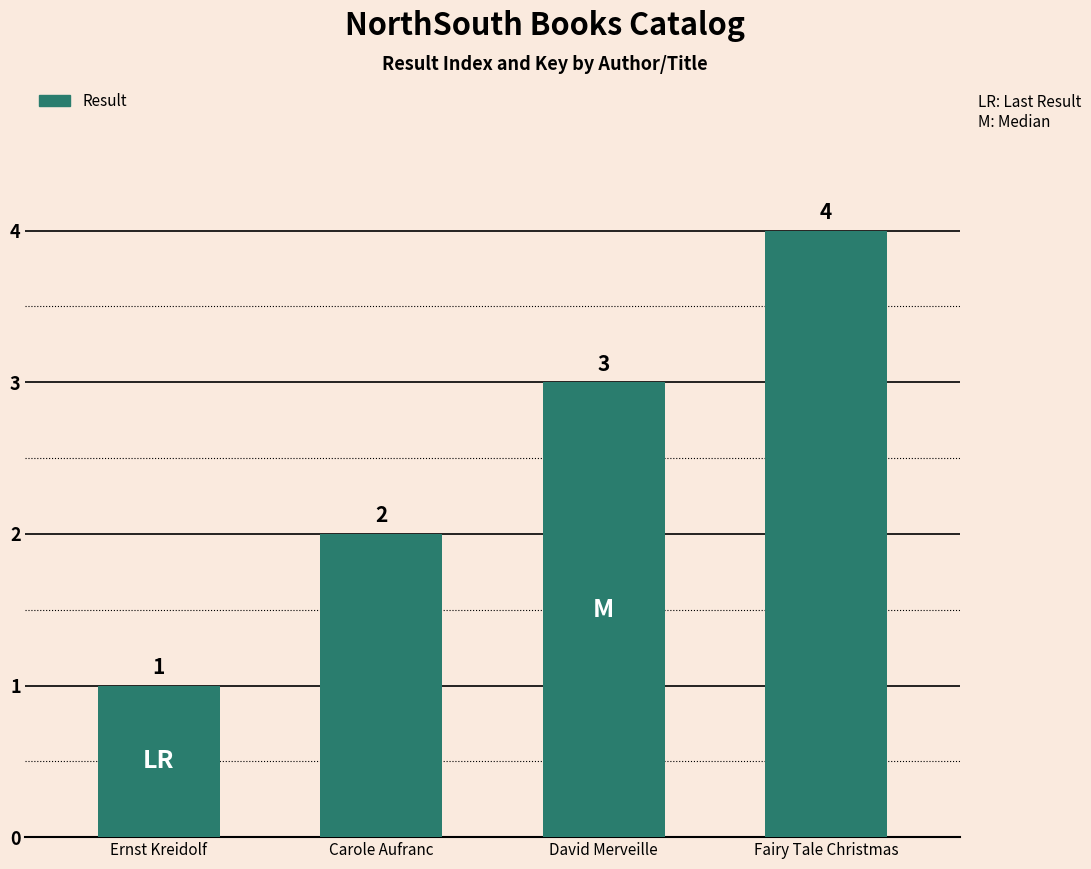

Is it true that the value at David Merveille is 5?

False